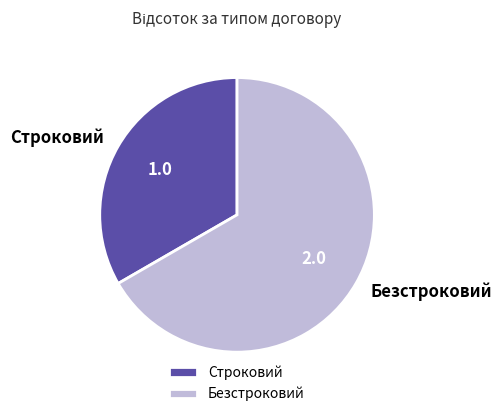

Do Строковий and Безстроковий together represent more than half of the pie?

Yes